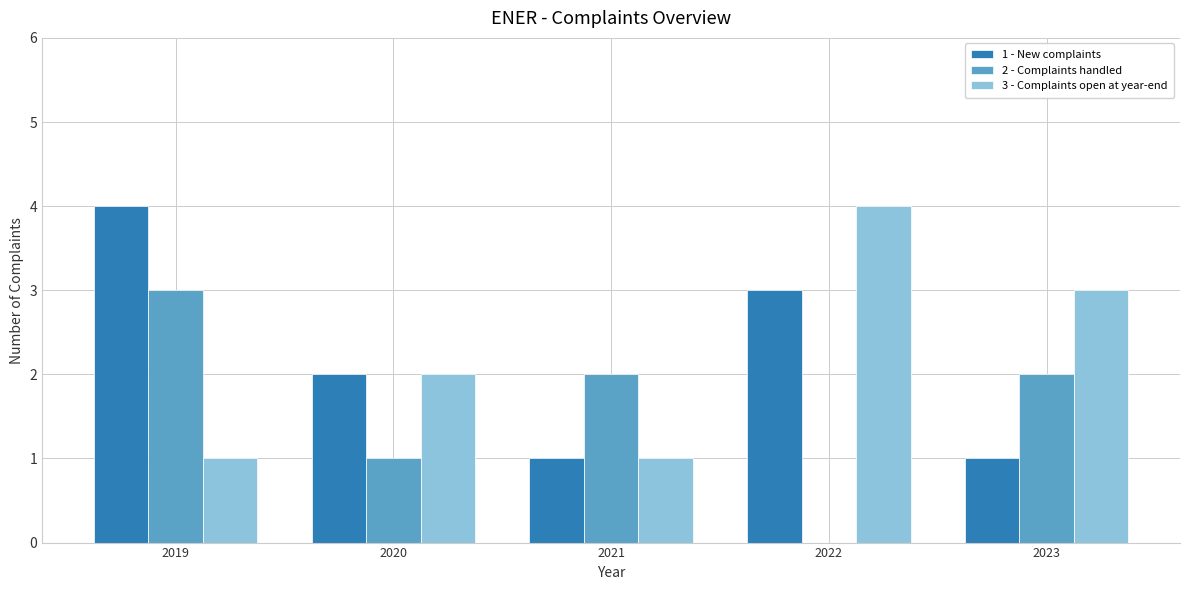

What is the maximum value shown in the chart?

4